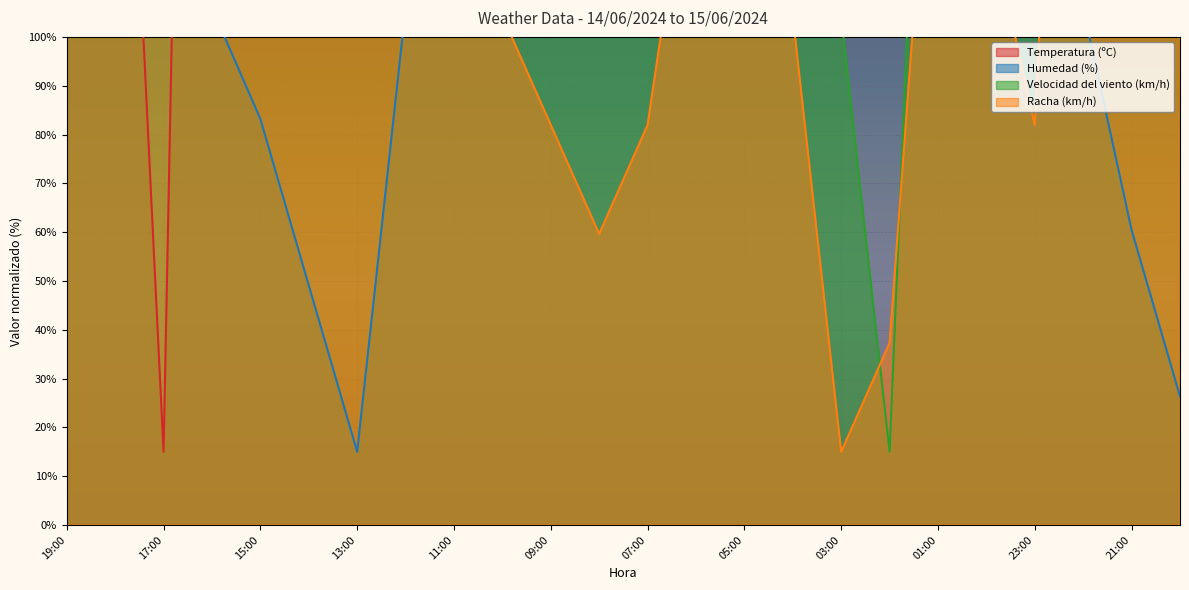

At which label is Velocidad del viento (km/h) closest to 327?

11:00